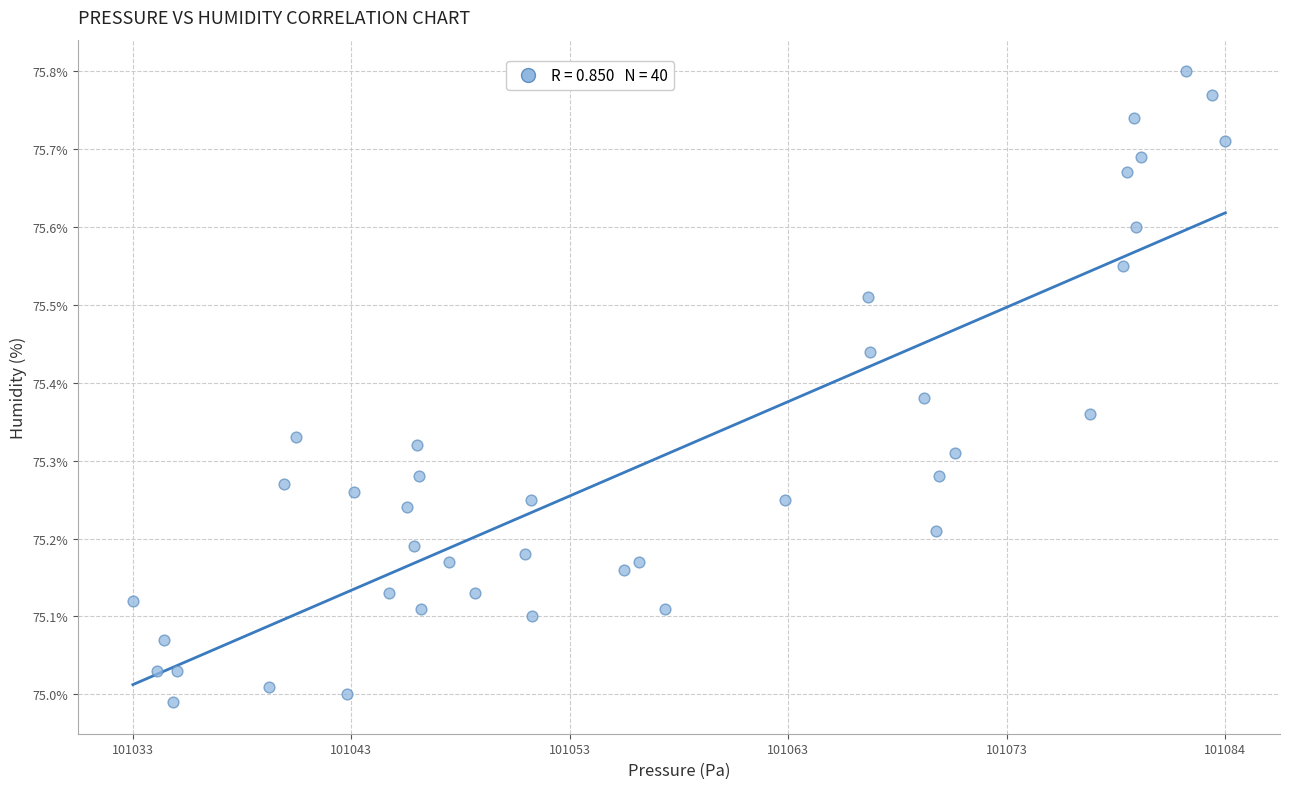

What is the range of X values (max minus min)?

51.0